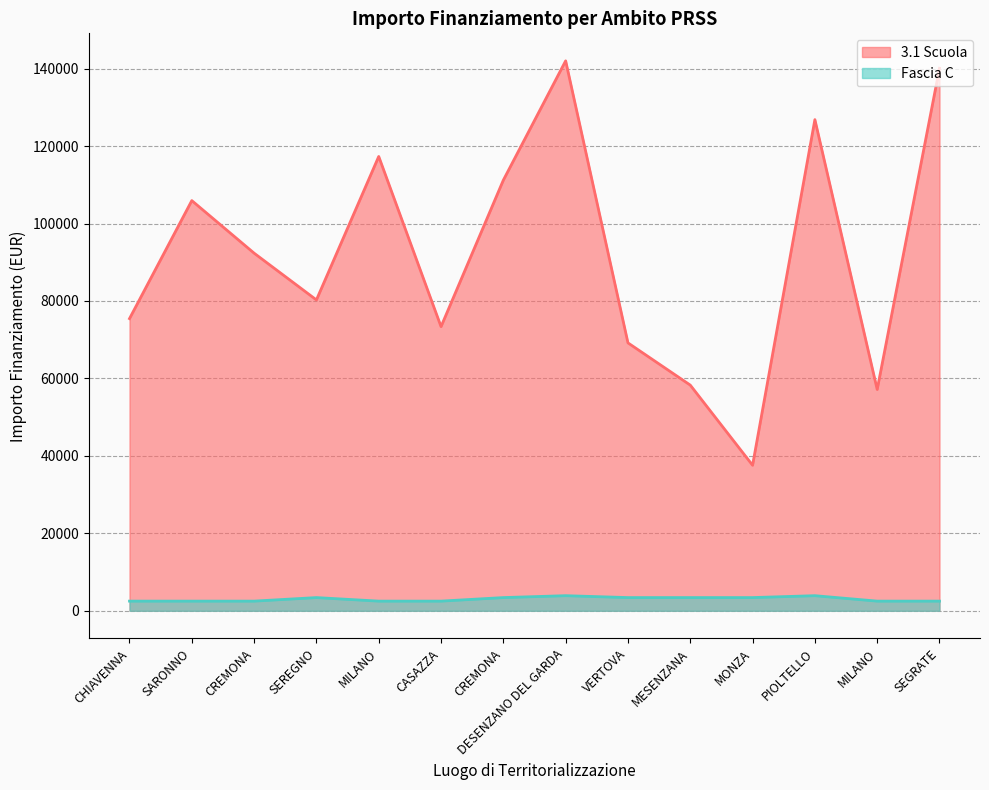

What is the sum of all 3.1 Scuola values?

1286945.9